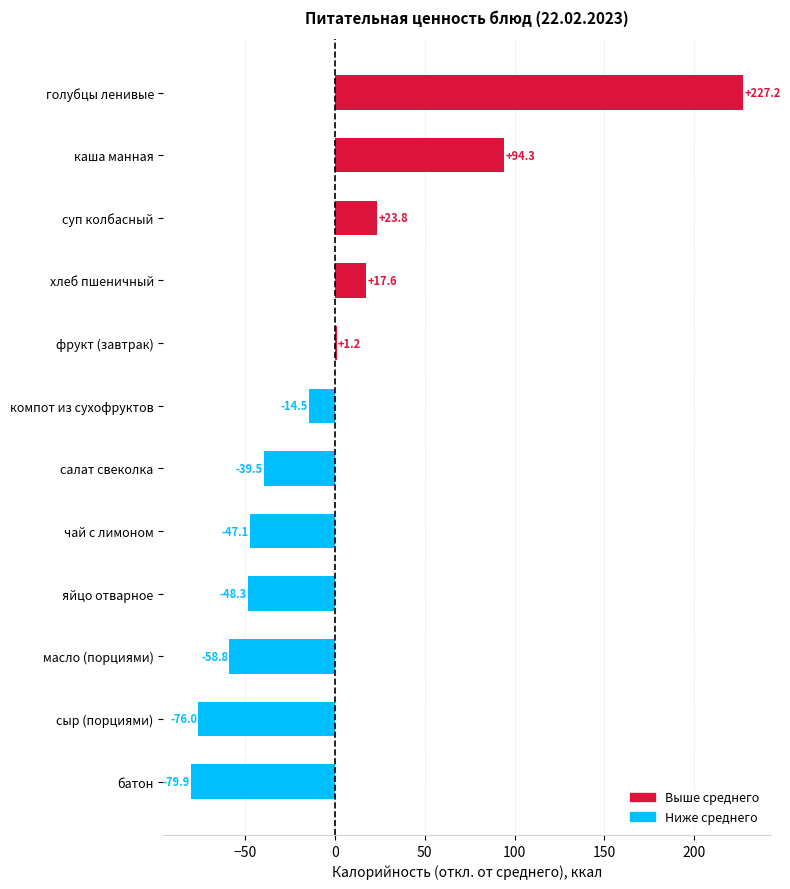

What is the smallest value displayed?

-79.9